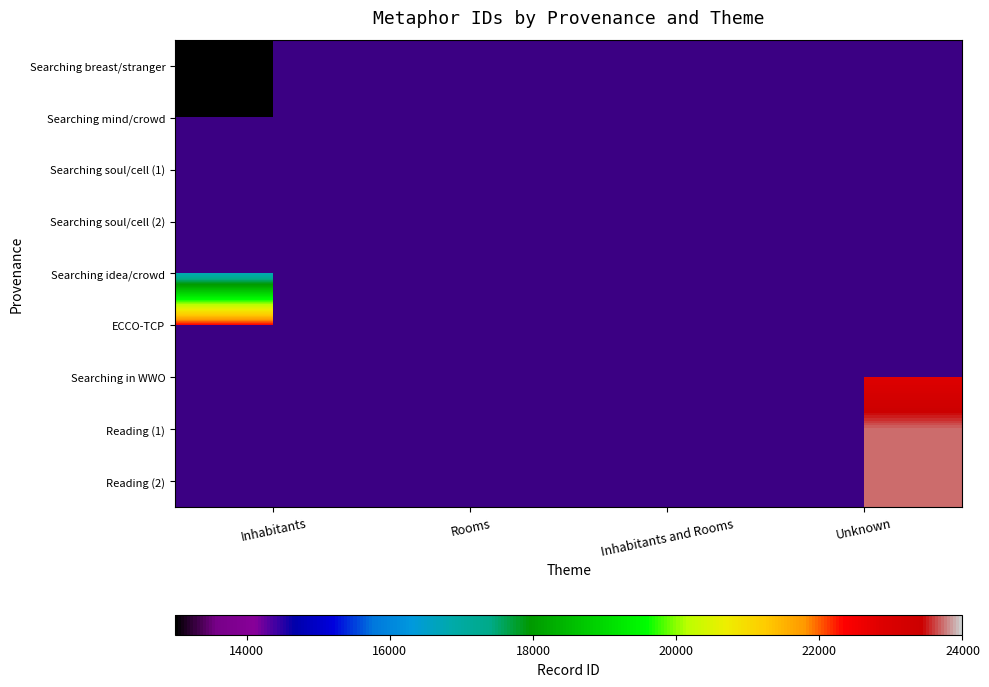

At how many categories does at least one series exceed 16509?

3